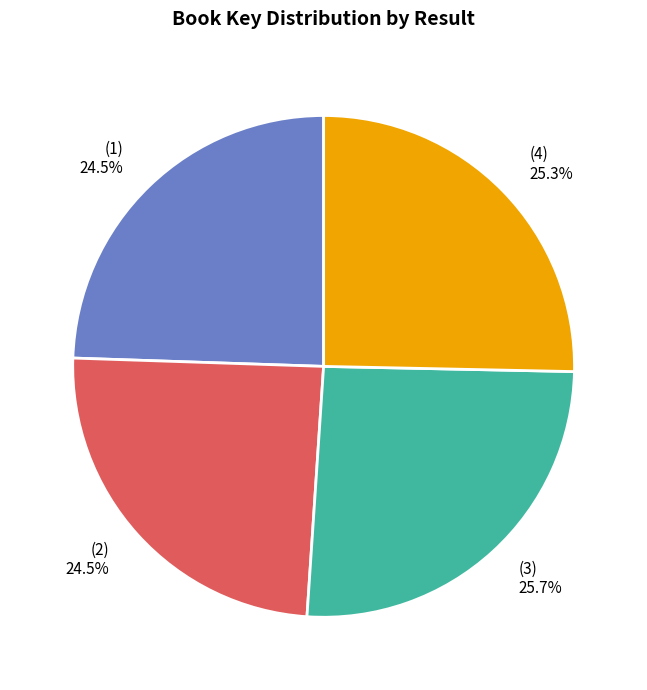

Is there a majority slice in this chart?

No